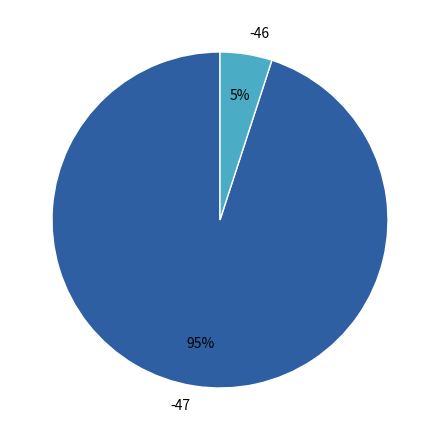

How many segments does this pie chart have?

2